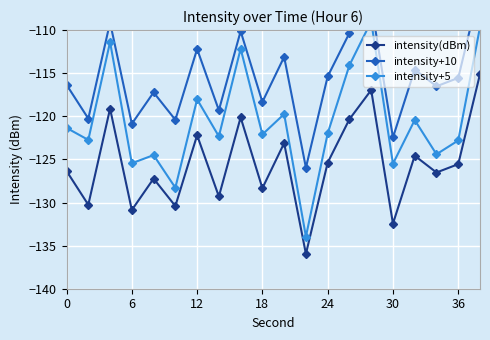

True or false: intensity+10 and intensity(dBm) intersect in this chart.

False